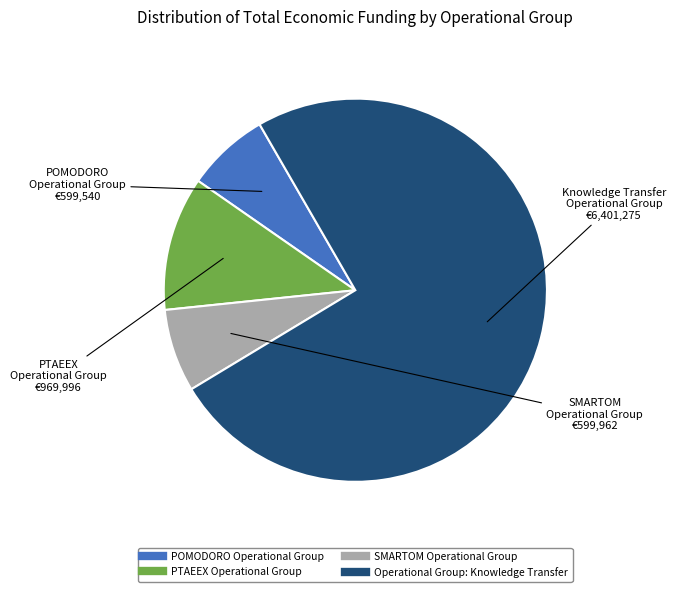

Count the number of slices in the pie.

4